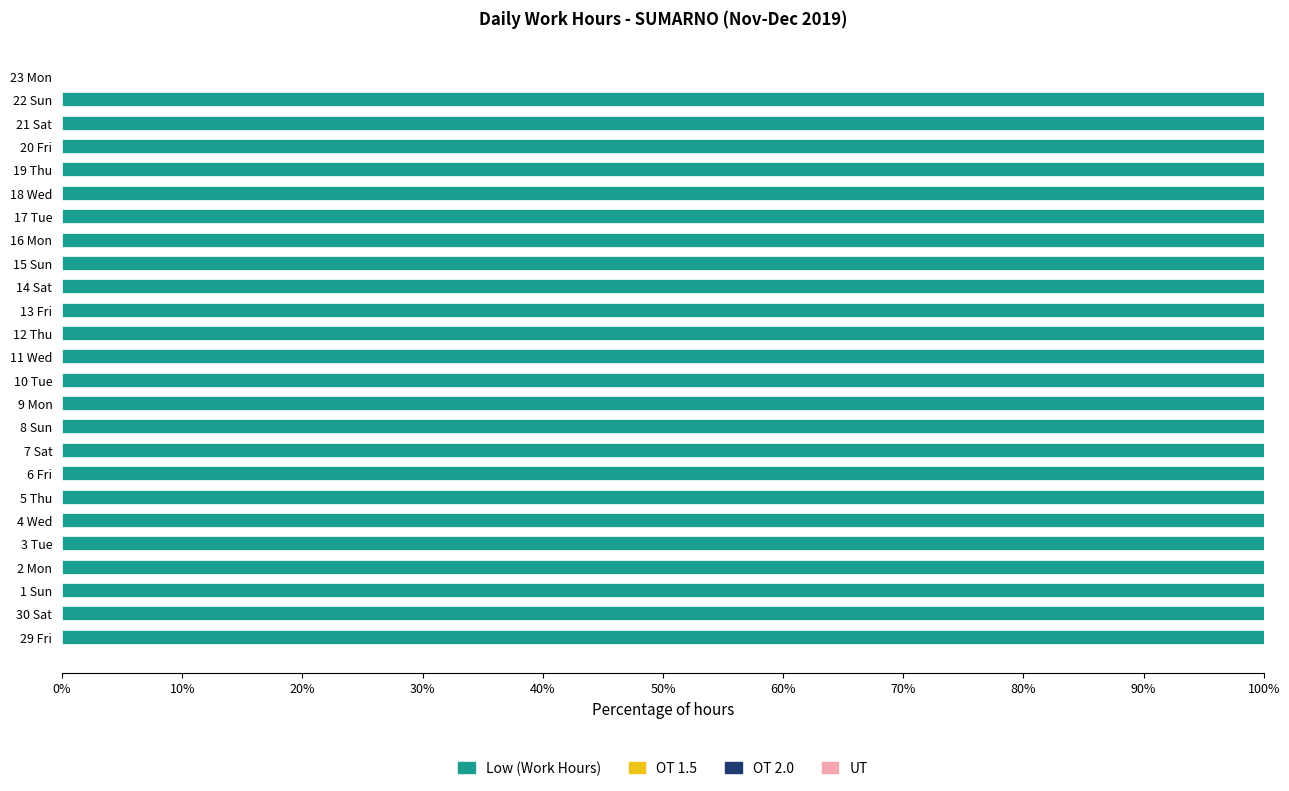

What is the maximum value shown in the chart?

100